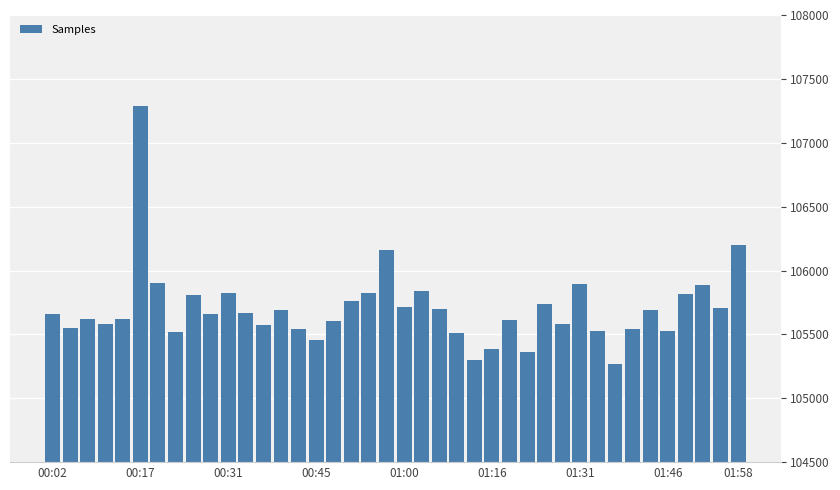

What is the greatest value displayed?

107284